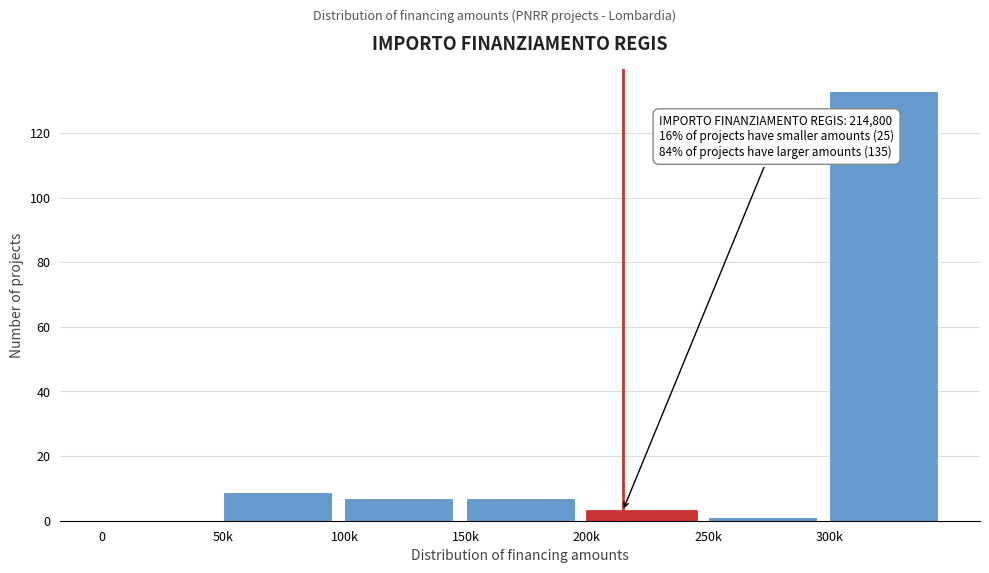

Reading left to right, list all the values displayed in this chart.

0=0	50k=9	100k=7	150k=7	200k=3	250k=1	300k=133